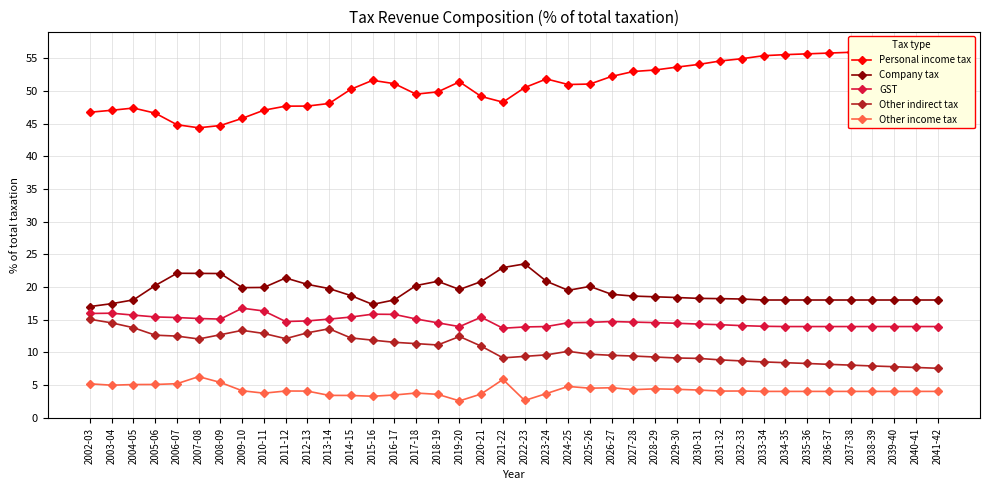

At how many categories does at least one series exceed 46?

36